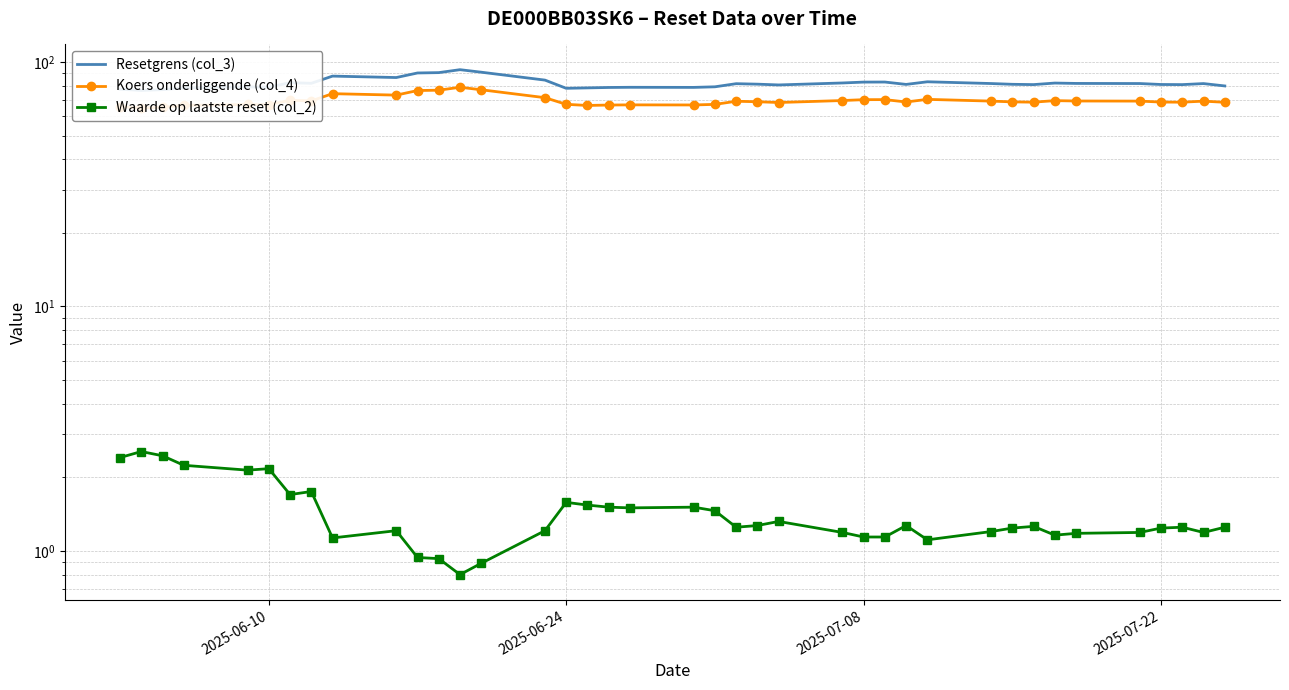

What are all the series names shown in the legend?

Resetgrens (col_3), Koers onderliggende (col_4), Waarde op laatste reset (col_2)